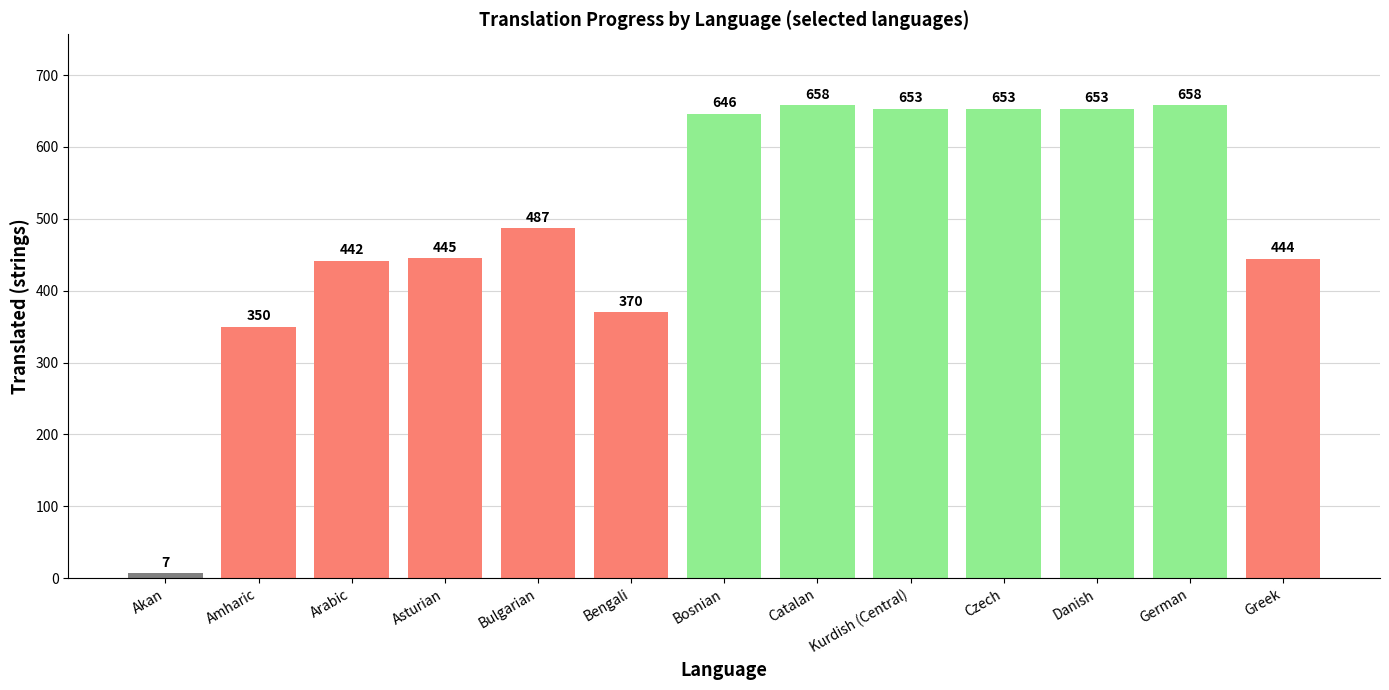

Is it true that the value at Arabic is 442?

True